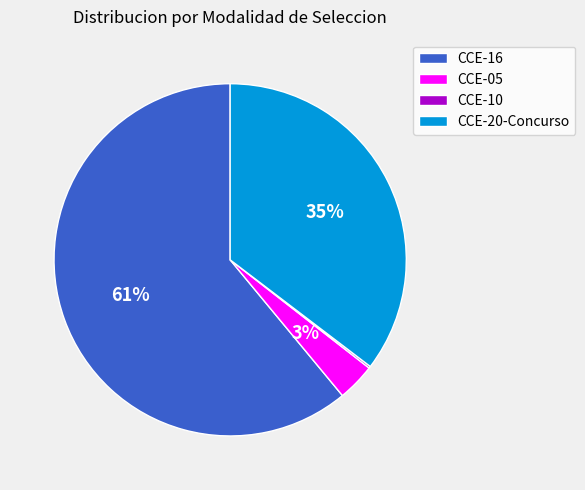

True or false: CCE-20-Concurso accounts for 46% of the total.

False